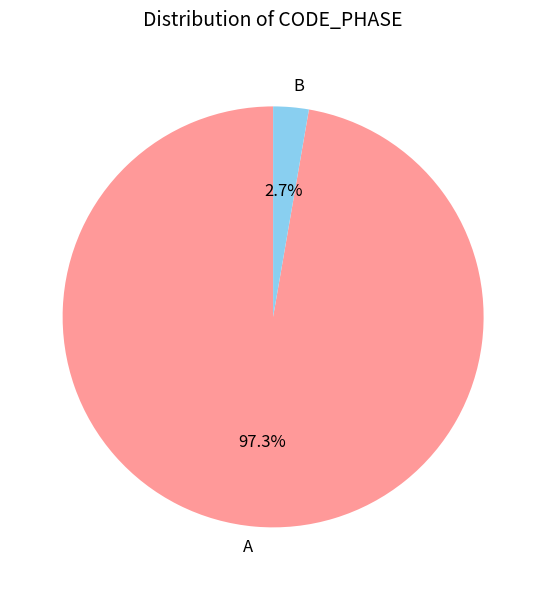

Is there a majority slice in this chart?

Yes